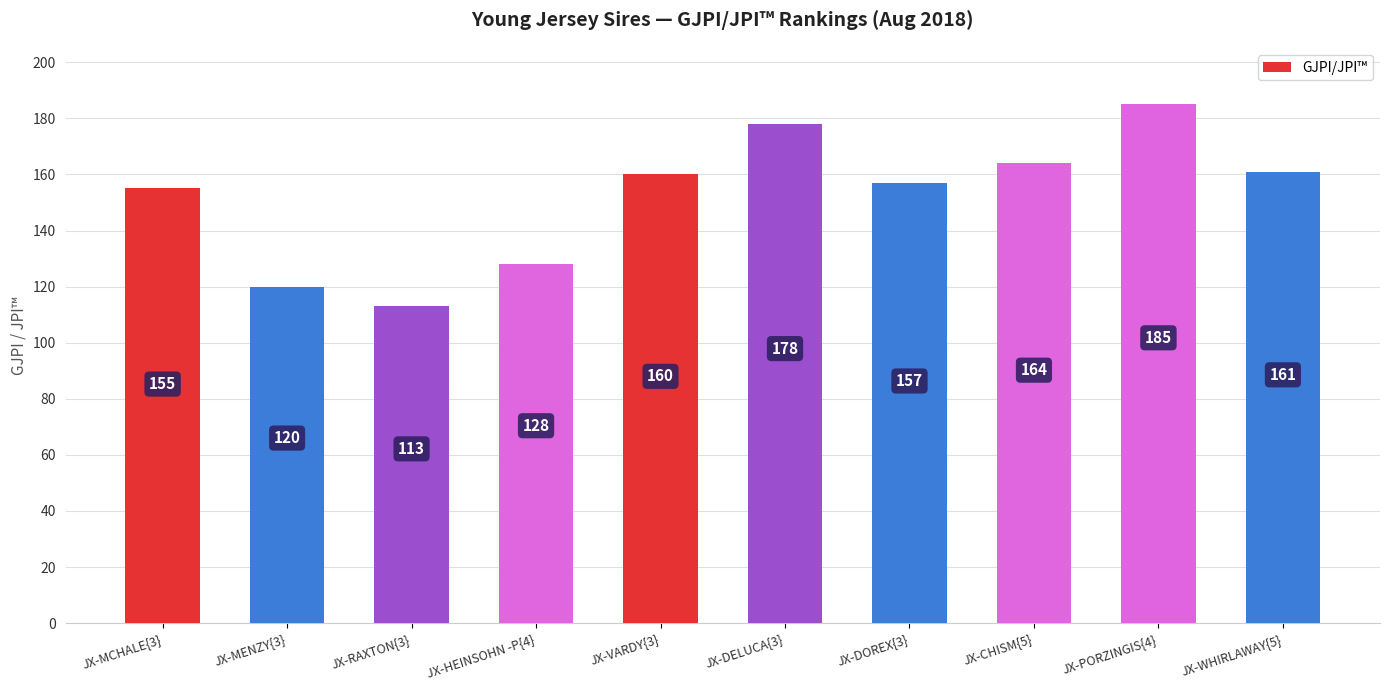

What position from the right is JX-MCHALE{3}?

10